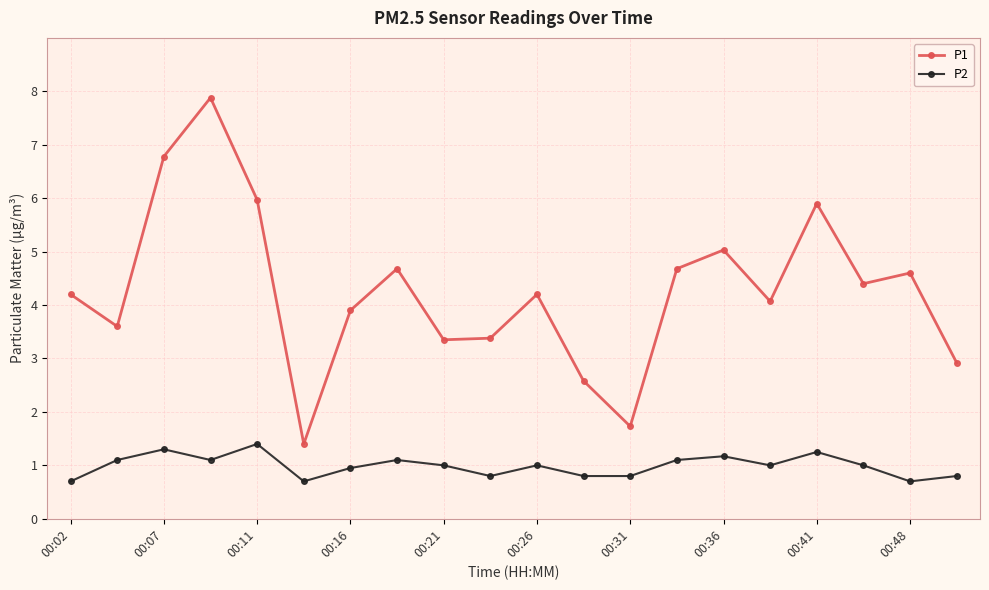

True or false: P1 has more than 0 interior local peaks.

True